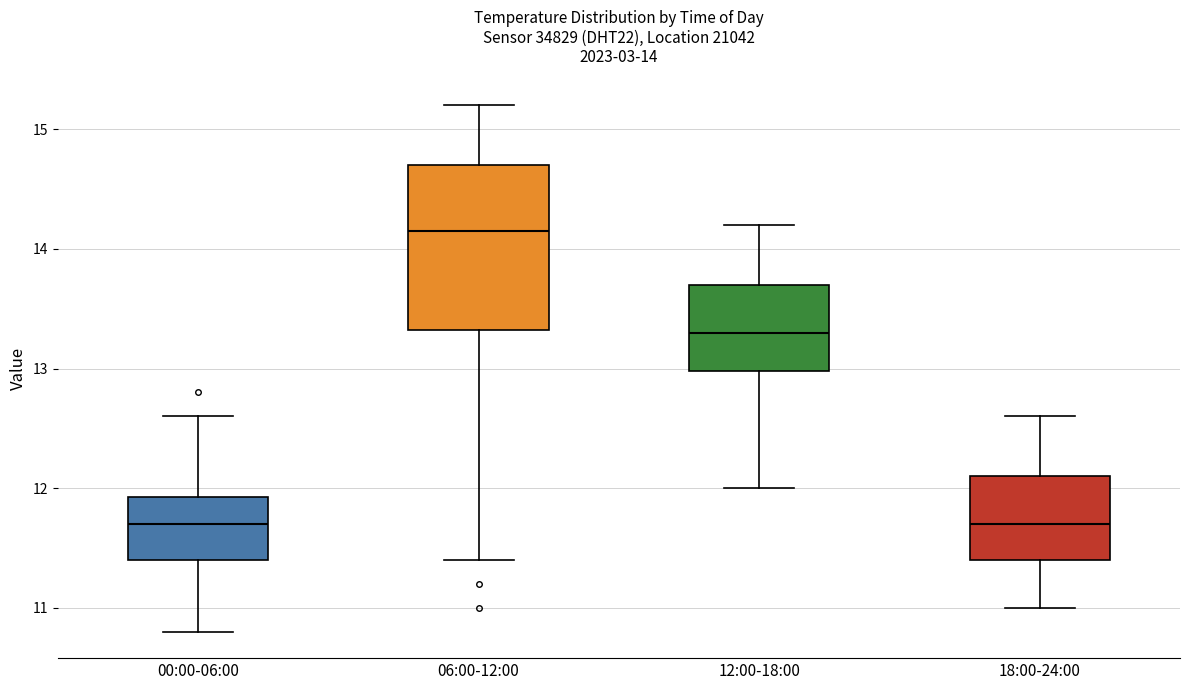

Comparing the boxes themselves (not the whiskers), which one is the tallest?

06:00-12:00